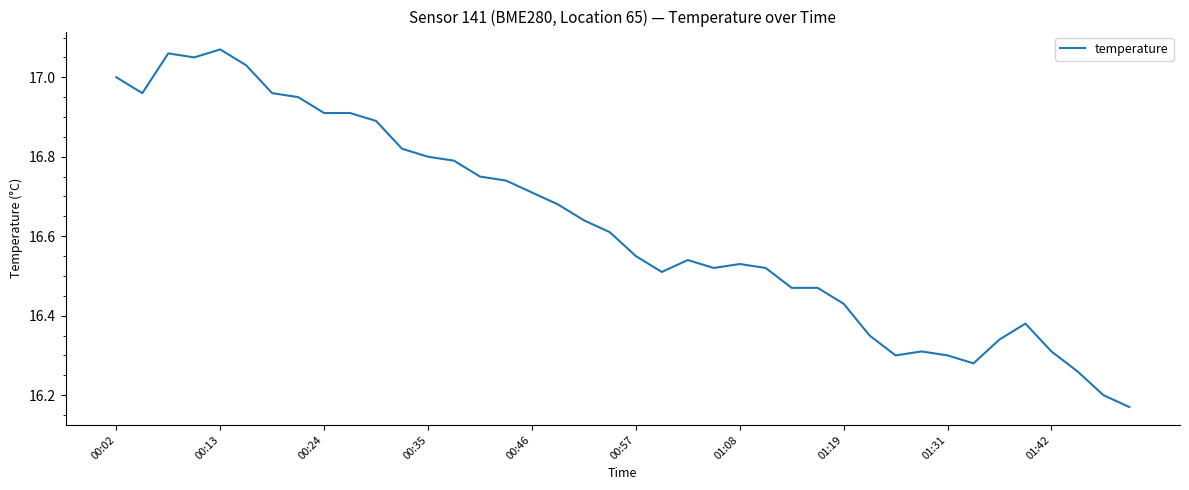

What is the difference between the maximum and minimum values?

0.9